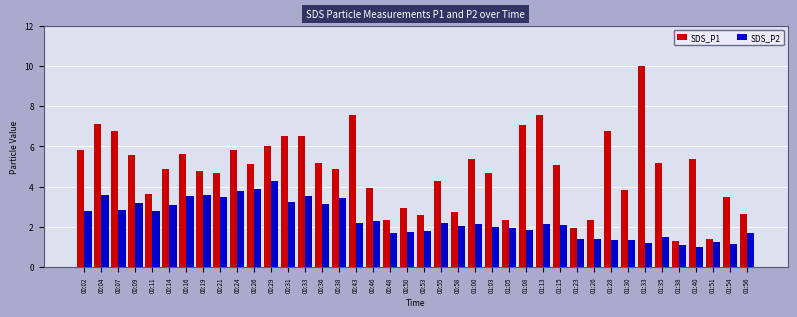

At which label does SDS_P2 first exceed 2?

00:02